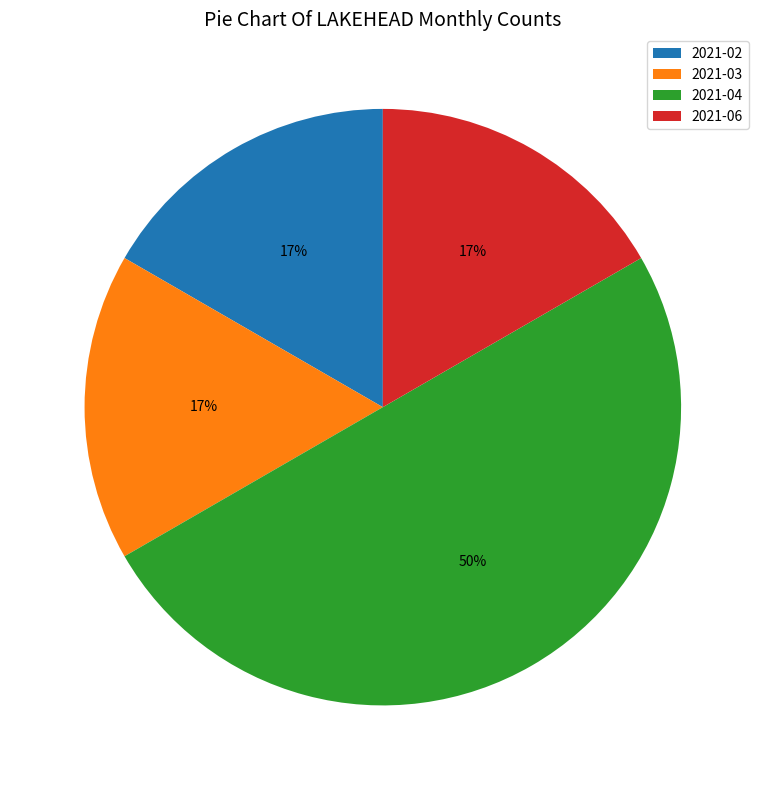

Count the number of slices in the pie.

4